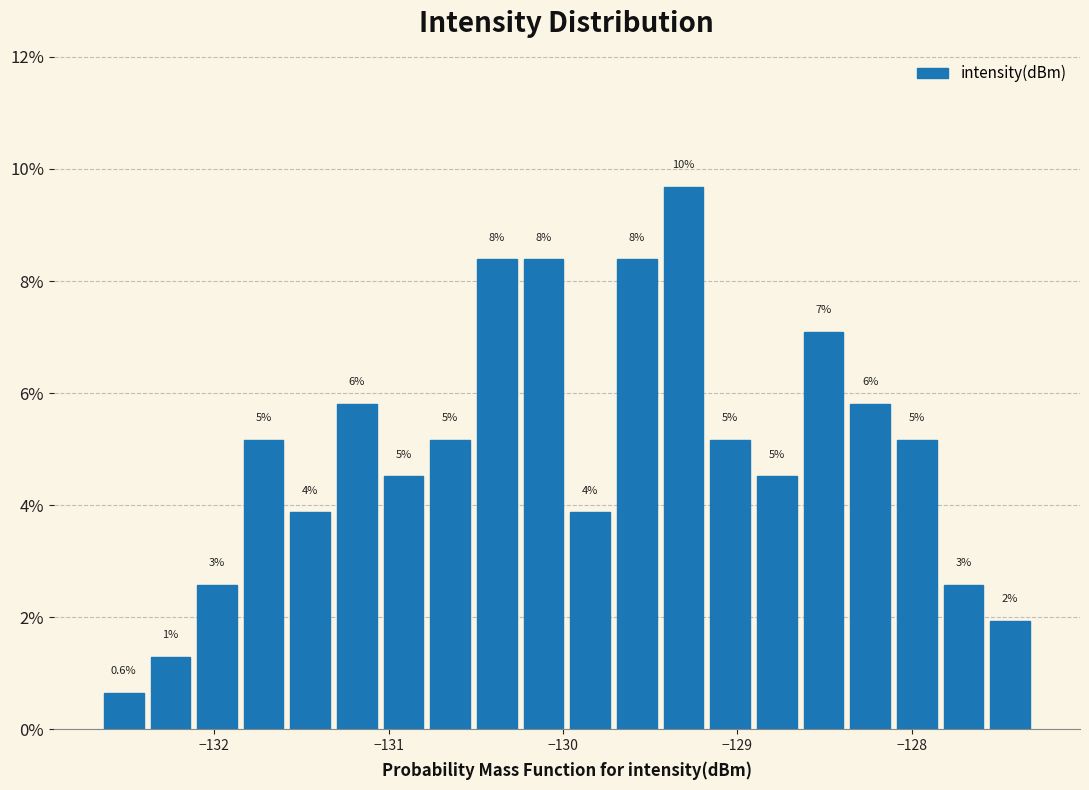

Read against the x-axis, roughly where is the centre of the tallest bar?

-129.3